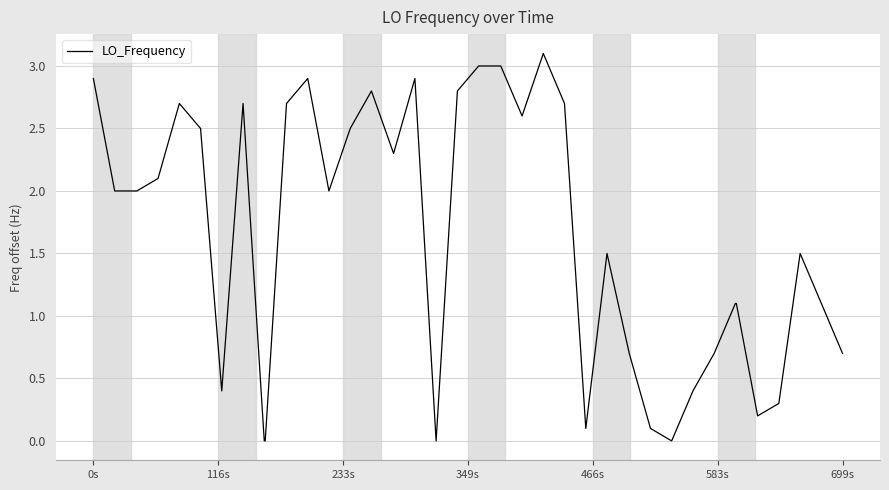

What is the difference between the maximum and minimum values?

3.1